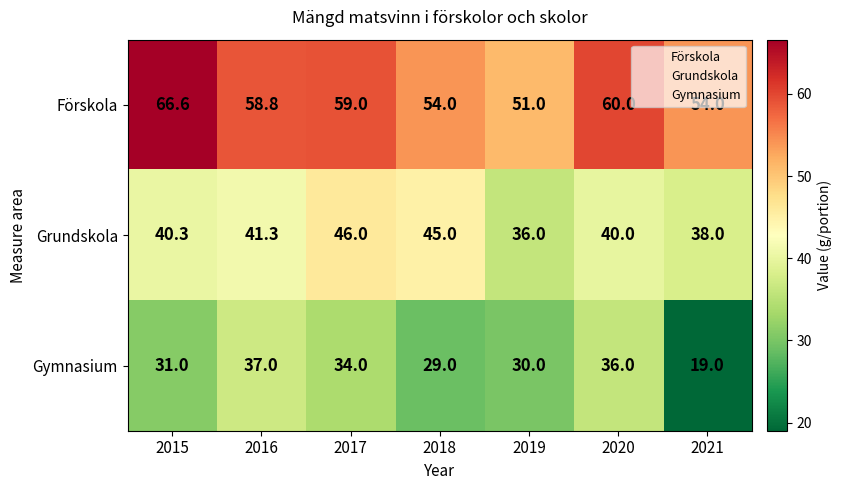

Rank the series by their average value, from highest to lowest.

Förskola, Grundskola, Gymnasium